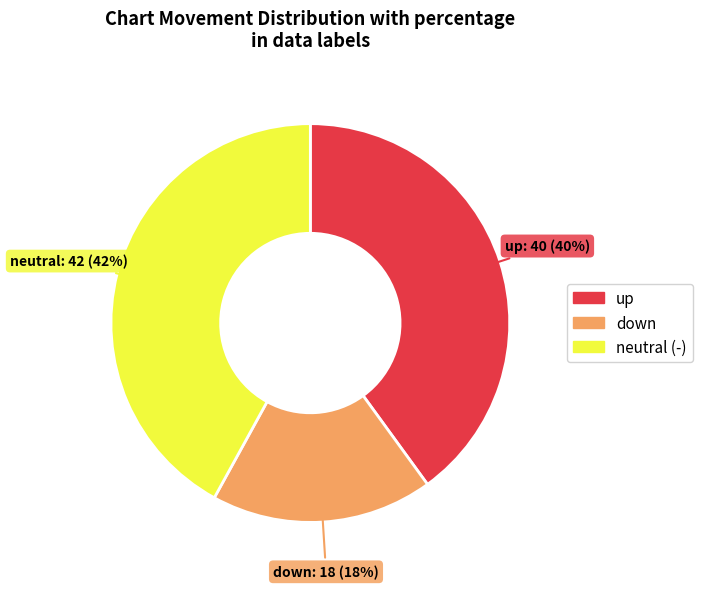

How many slices are in this pie chart?

3